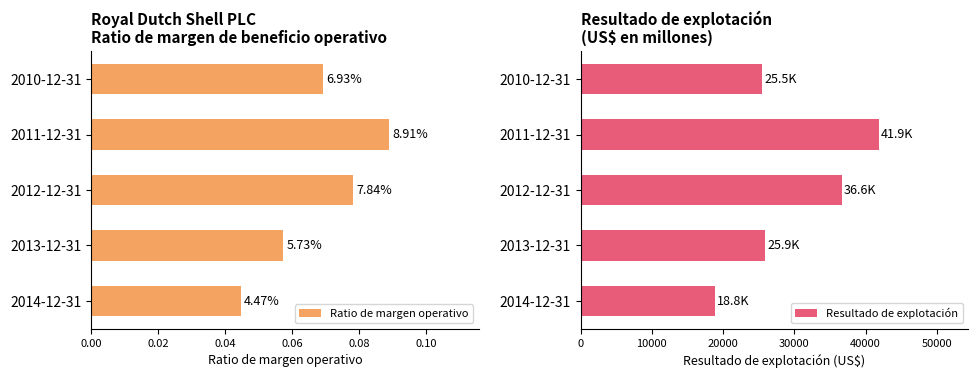

What is the difference between the maximum and second lowest values in the Resultado de explotación series?

16380